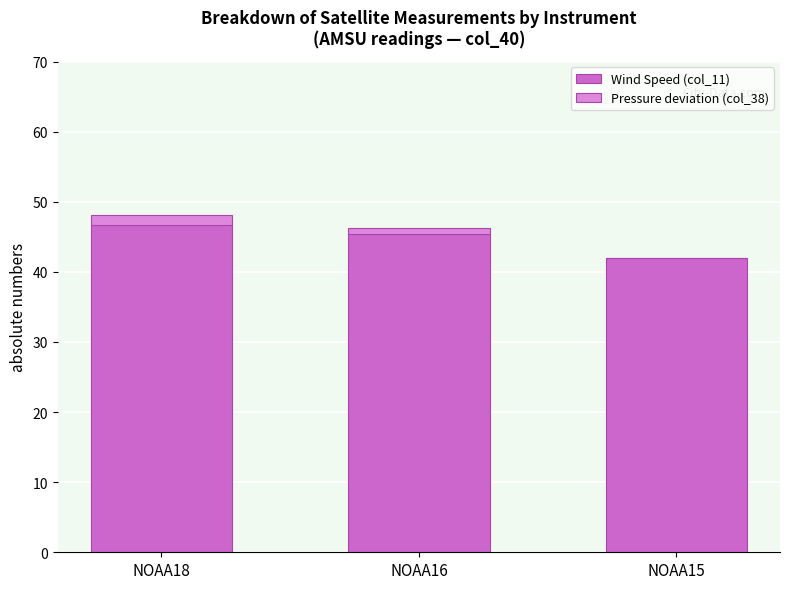

True or false: Wind Speed (col_11) has a value of 46.7 at NOAA18.

True